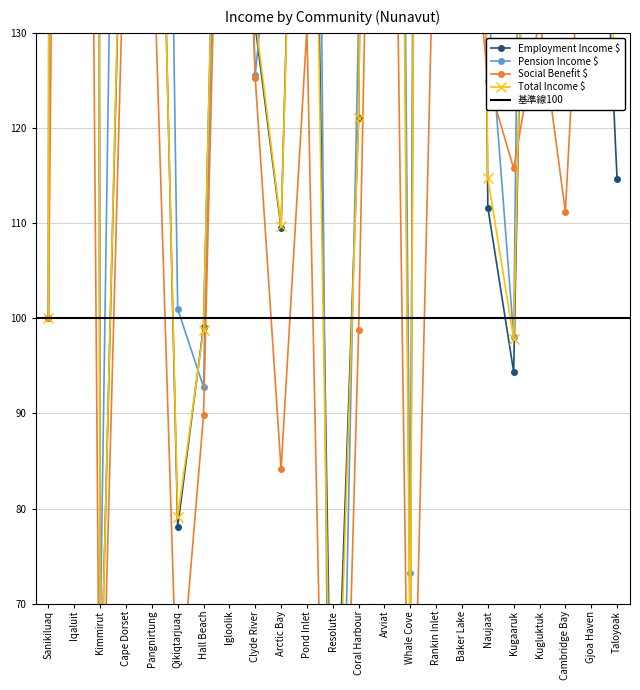

Between Kugaaruk and Iqaluit, which is larger?

Iqaluit